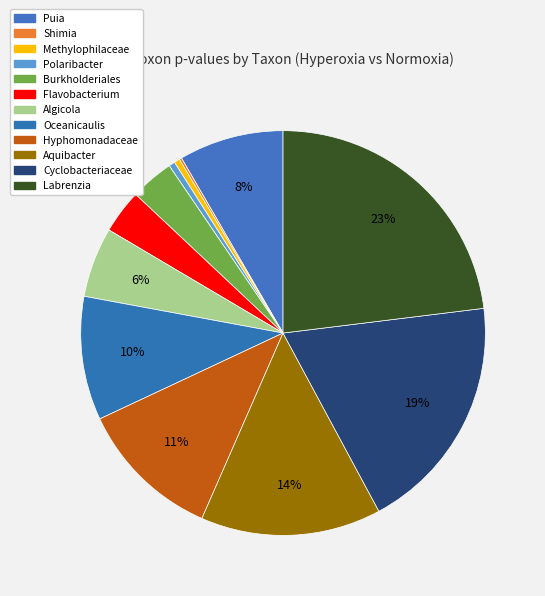

Count the number of slices in the pie.

12